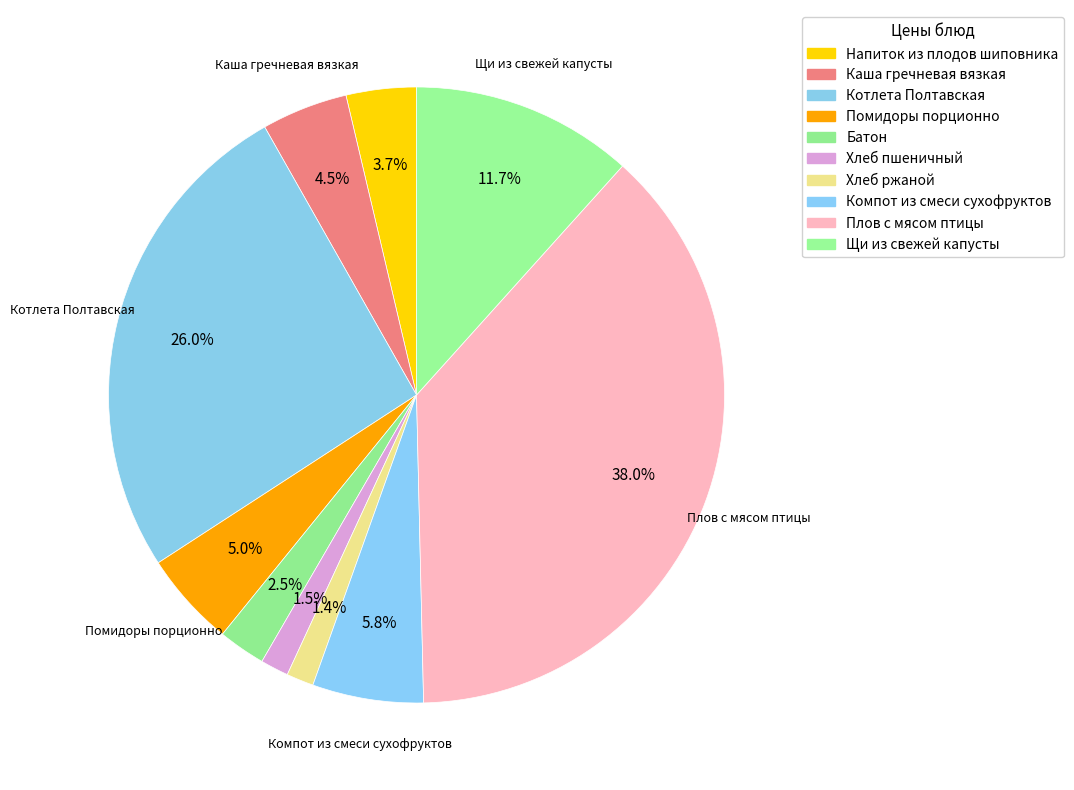

Is the sum of Компот из смеси сухофруктов and Напиток из плодов шиповника greater than half?

No